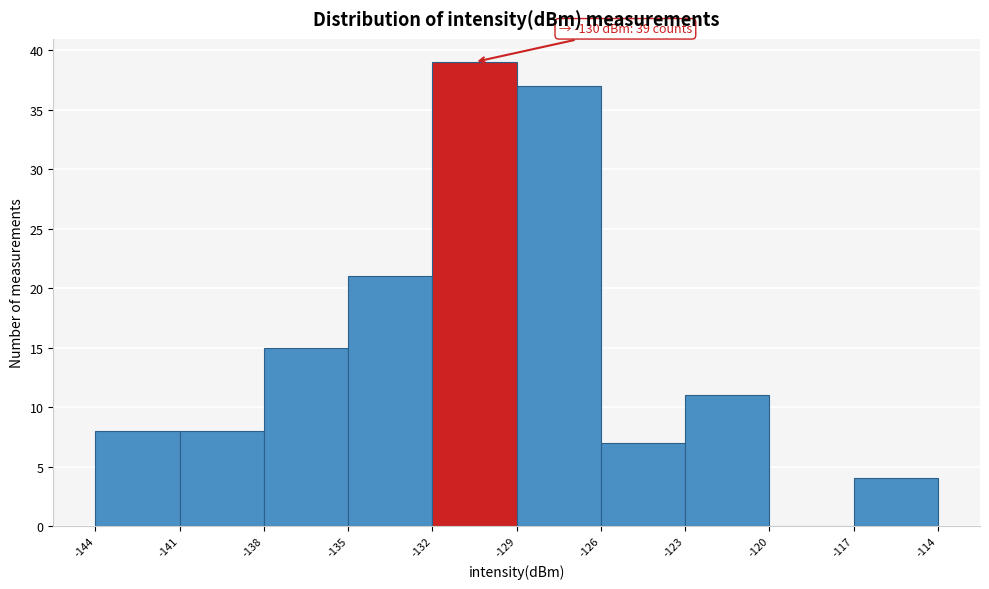

Over which range of the x-axis is the bar tallest?

-132 to -129